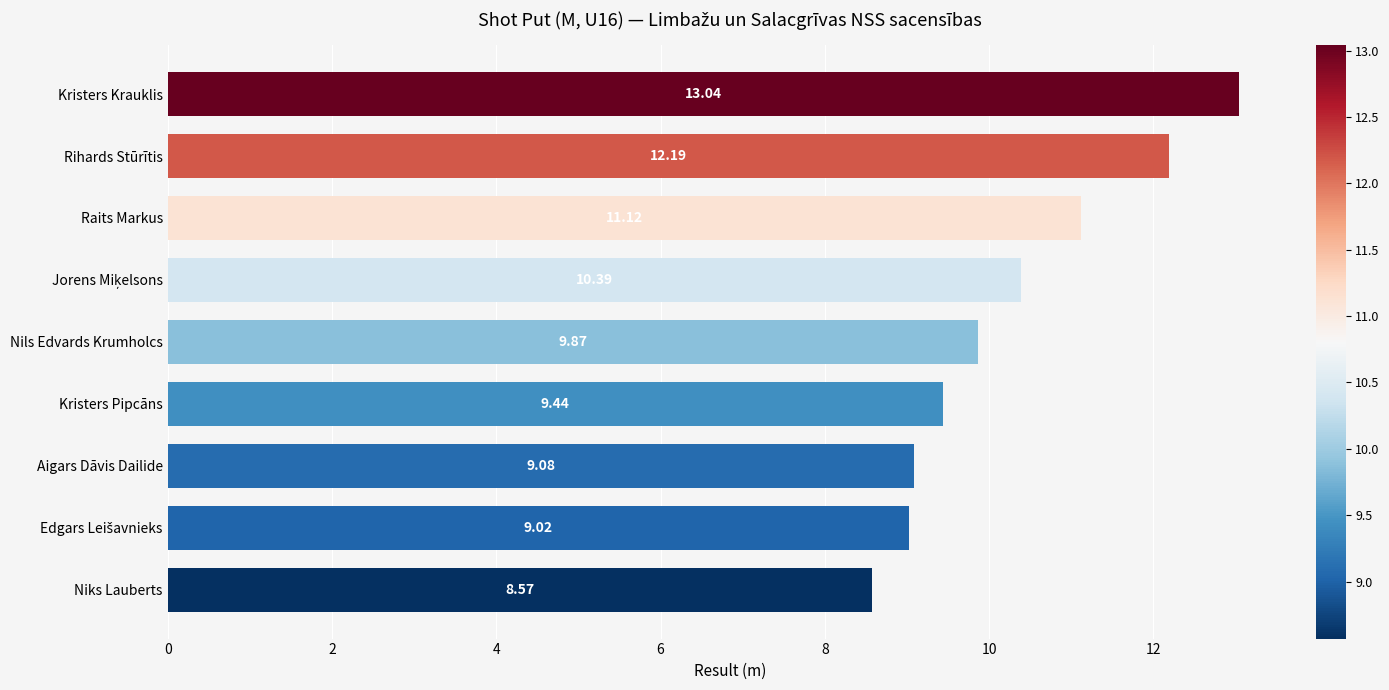

Where is the data nearest to the value 10?

Nils Edvards Krumholcs